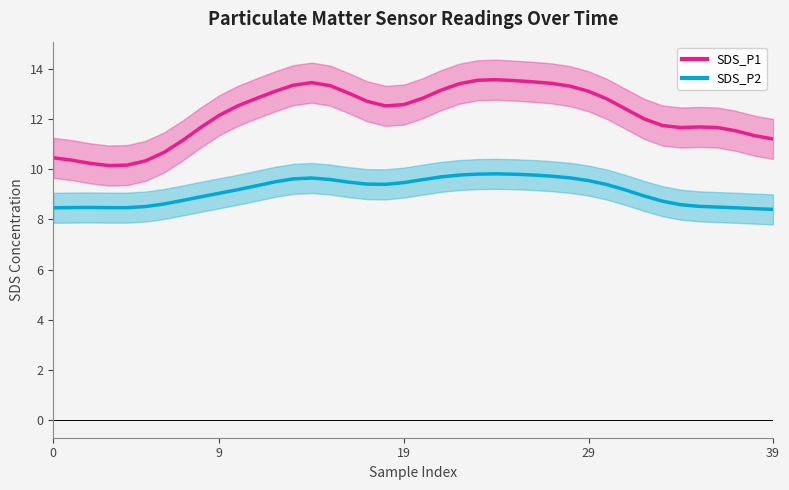

Where does the SDS_P1 series first go above 12?

9